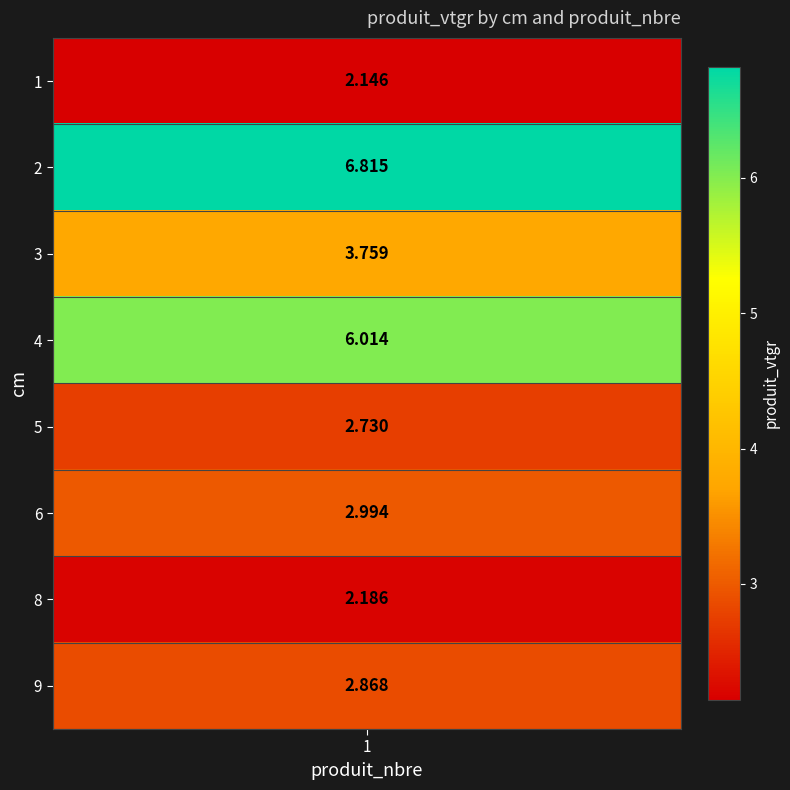

What value does the data have at 5?

2.7